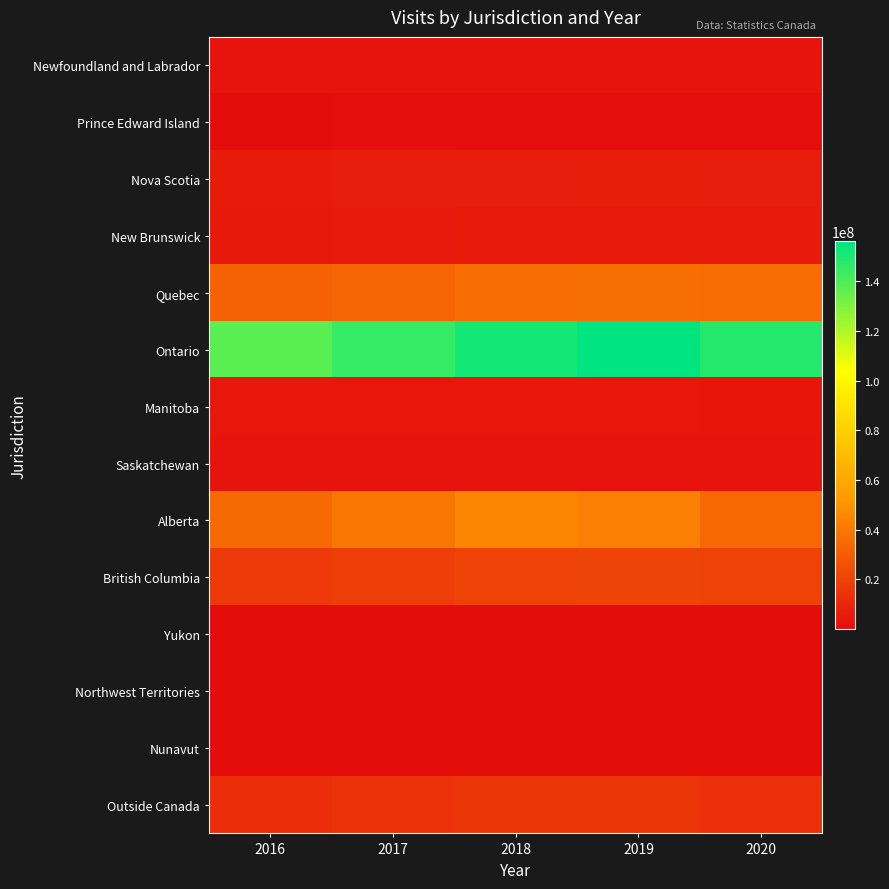

How many distinct data groups are displayed?

14